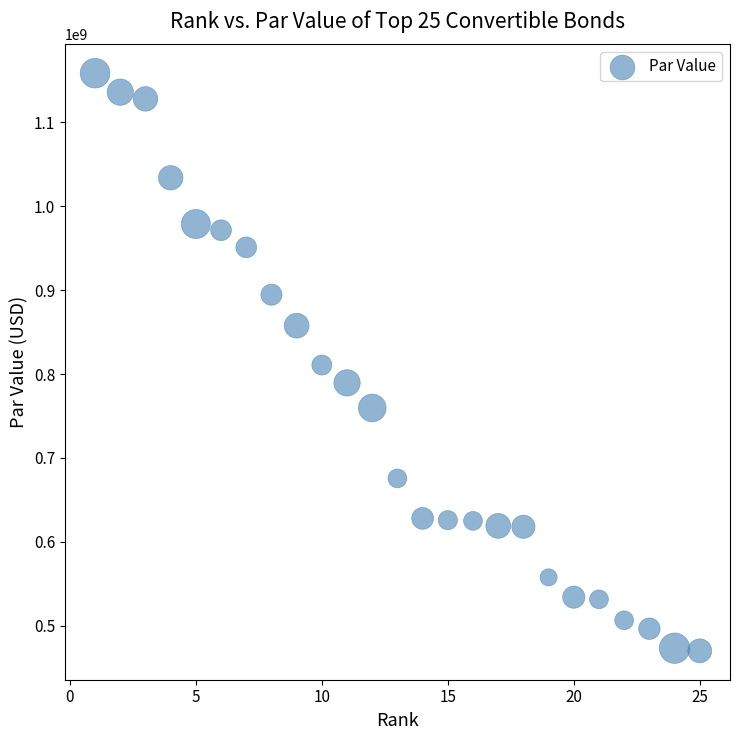

What is the range of X values (max minus min)?

24